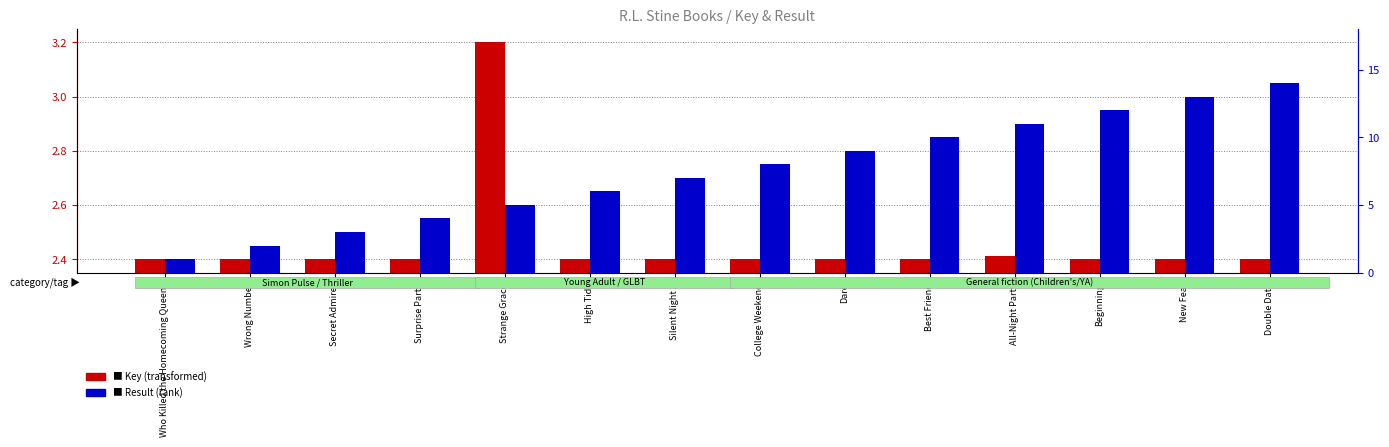

What is the difference between the maximum and minimum values in the Result (rank) series?

13.0